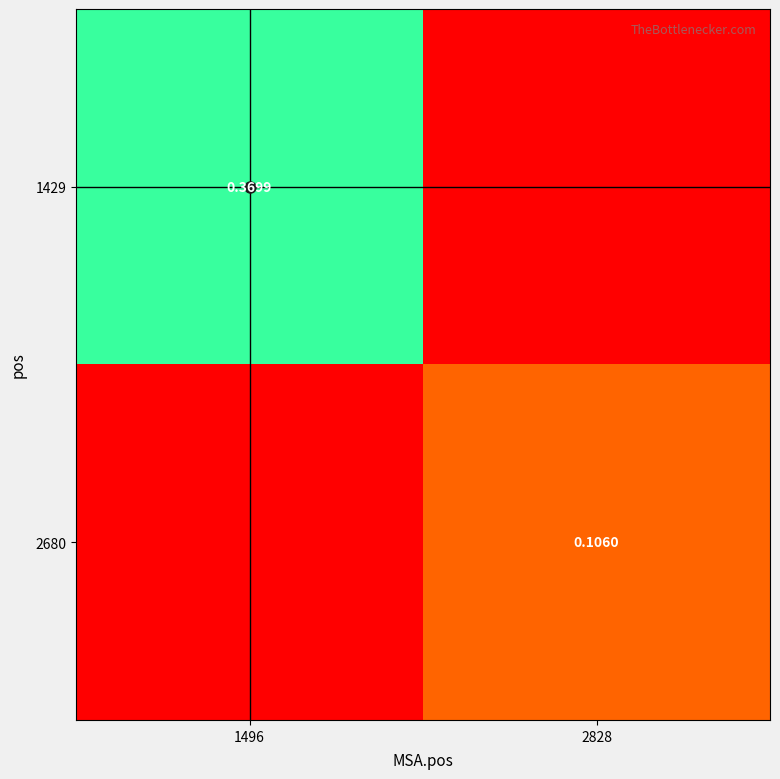

At which category does the chart reach its peak across all series?

1496